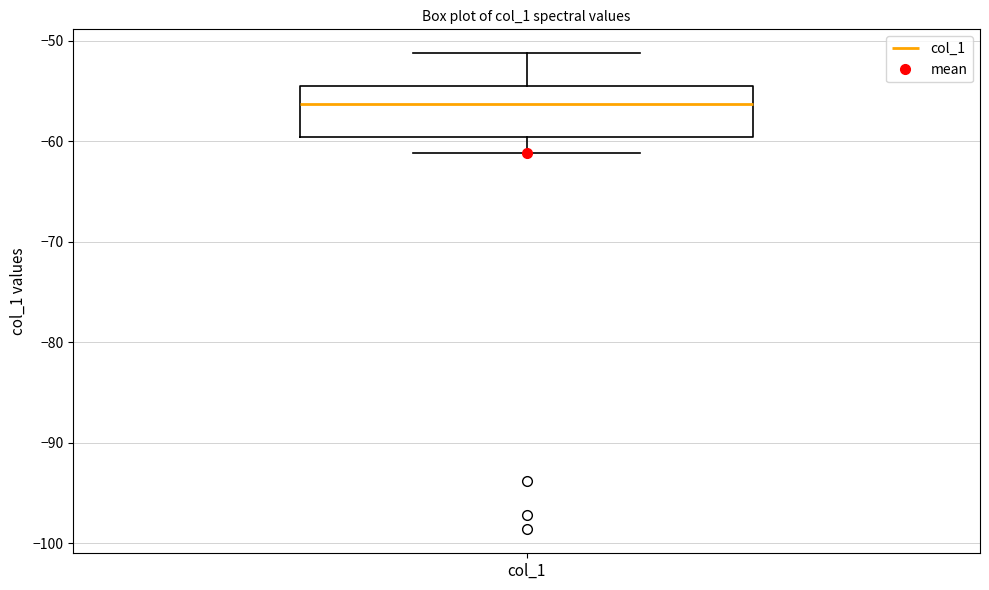

Where does the upper whisker of the box for col_1 end on the y-axis? The values are not printed on the chart, so give them approximately, as read against the axis.

-51